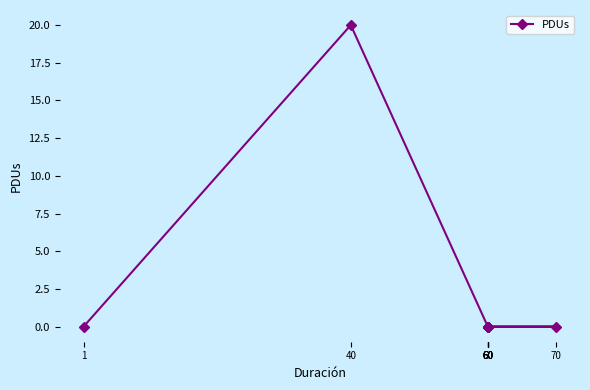

What is the label of the 5th point from the left?

60